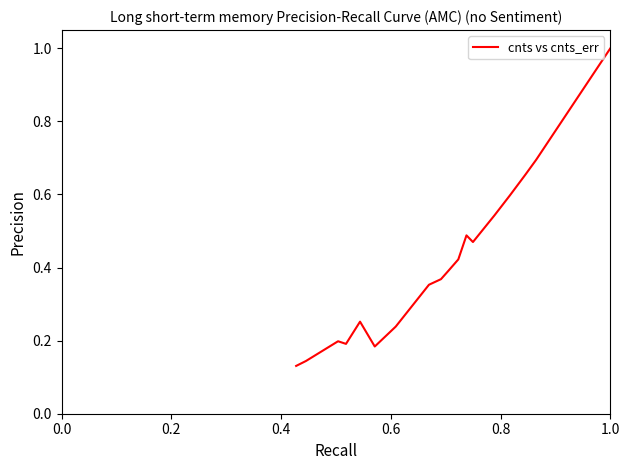

What is the maximum value shown in the chart?

1.0